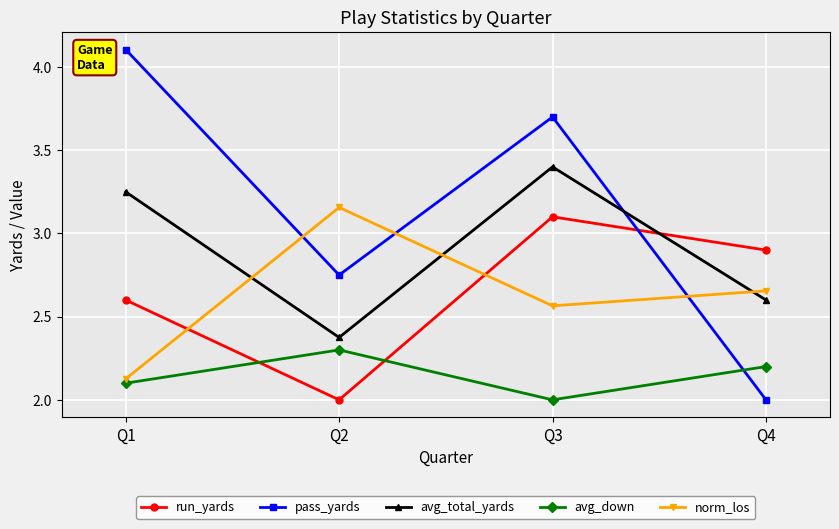

What is the value of the avg_total_yards point at the 3rd from the left?

3.4